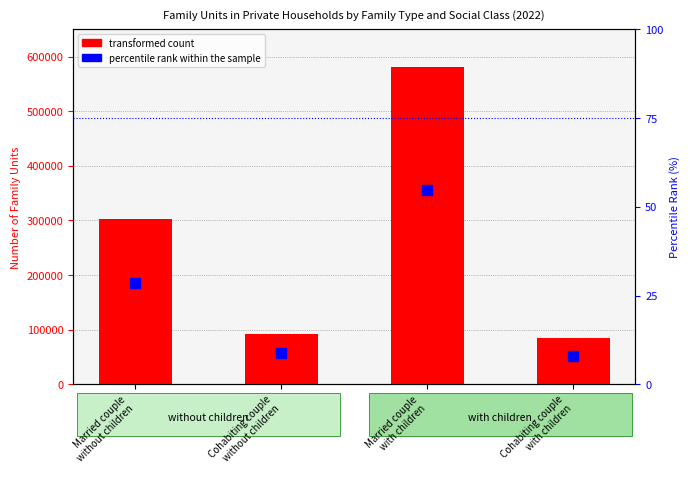

Reading left to right, transcribe all the data shown in this chart.

transformed count: 302358.0	91694.0	580641.0	85262.0
percentile rank within the sample: 28.5	8.7	54.8	8.0